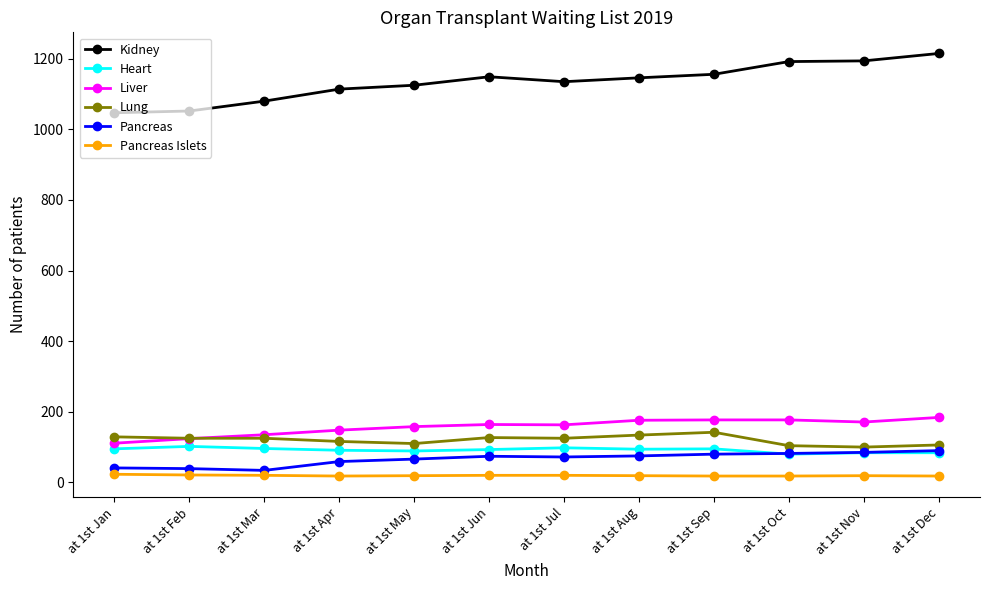

True or false: Kidney and Lung intersect in this chart.

False